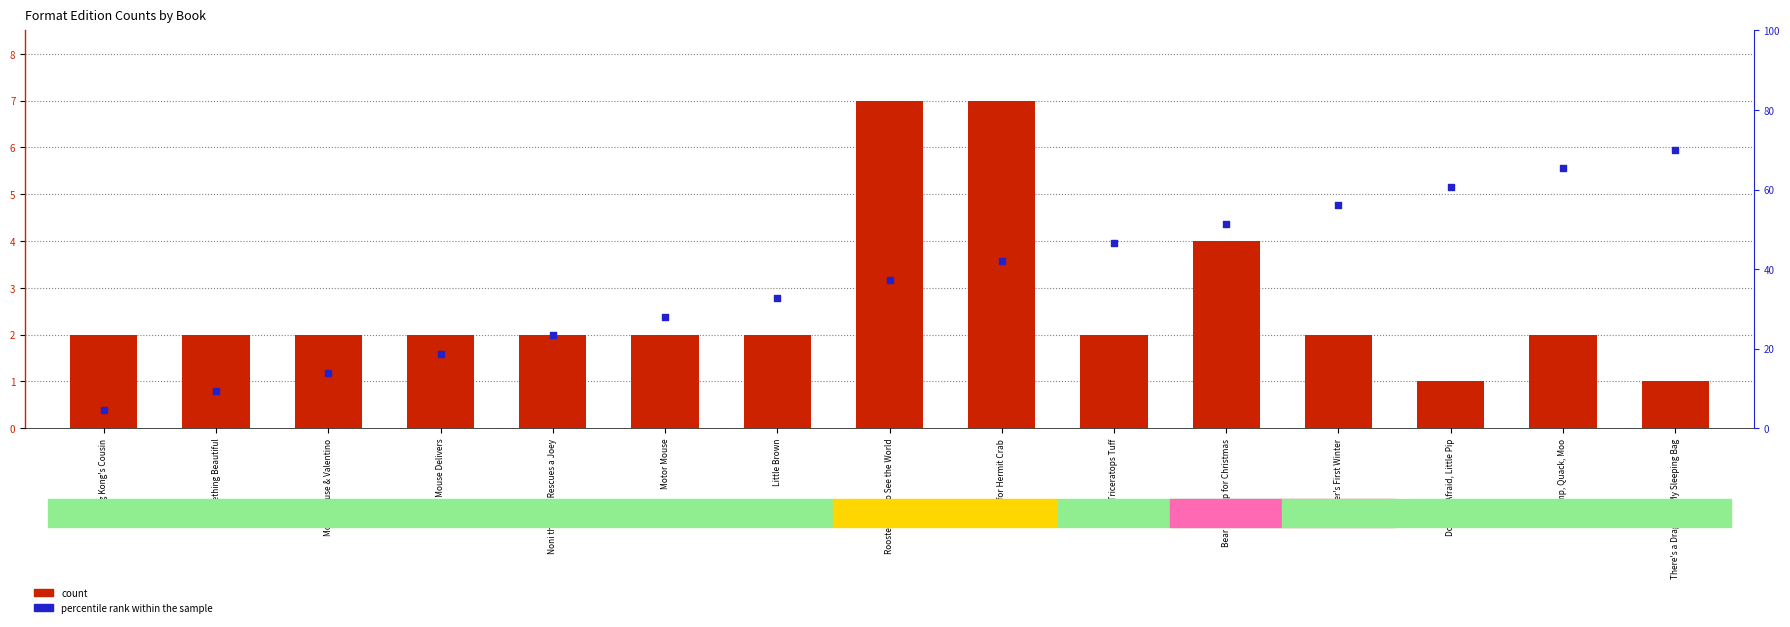

Which series has the widest spread of Y values?

count